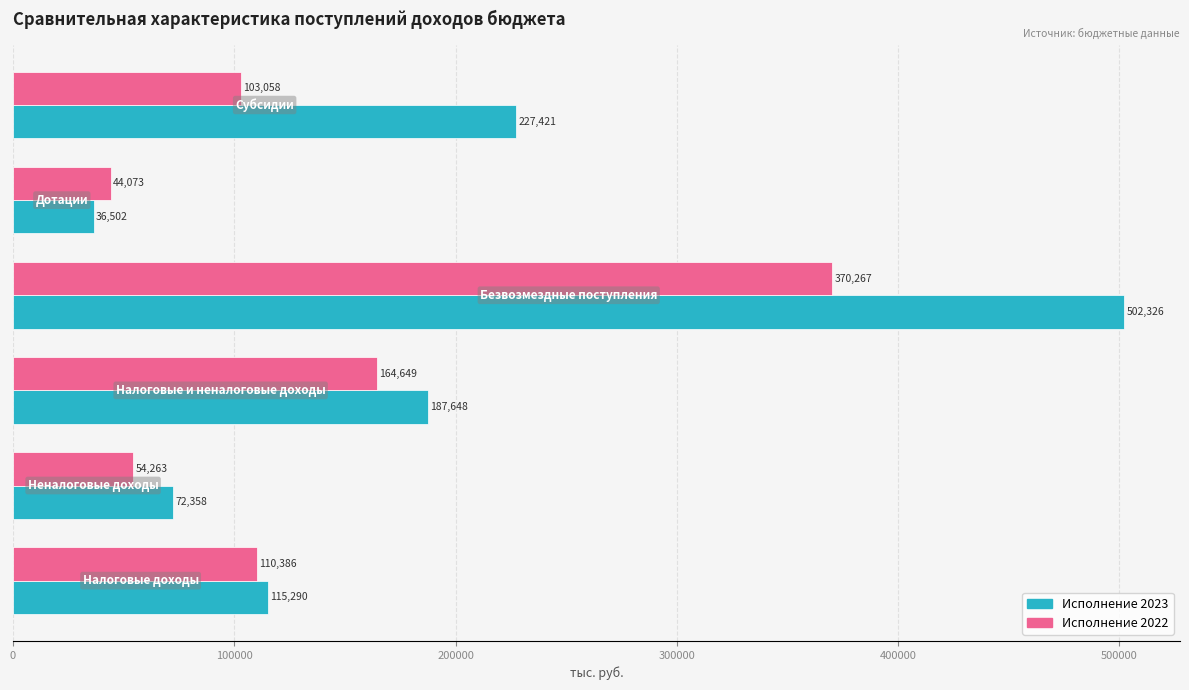

Rank the series by their average value, from highest to lowest.

Исполнение 2023, Исполнение 2022